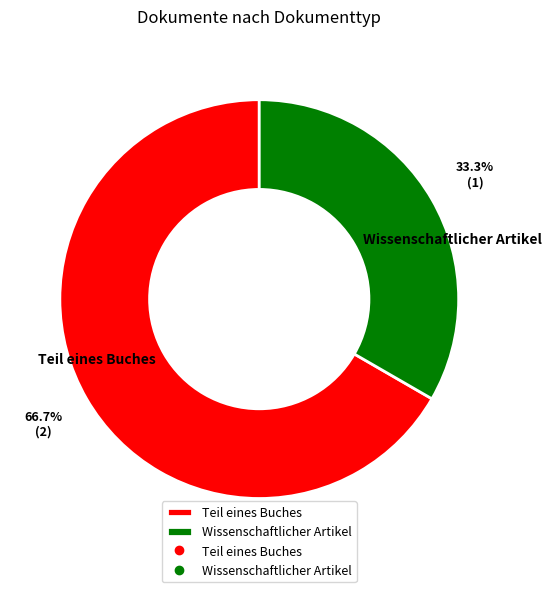

Which category accounts for the majority?

Teil eines Buches